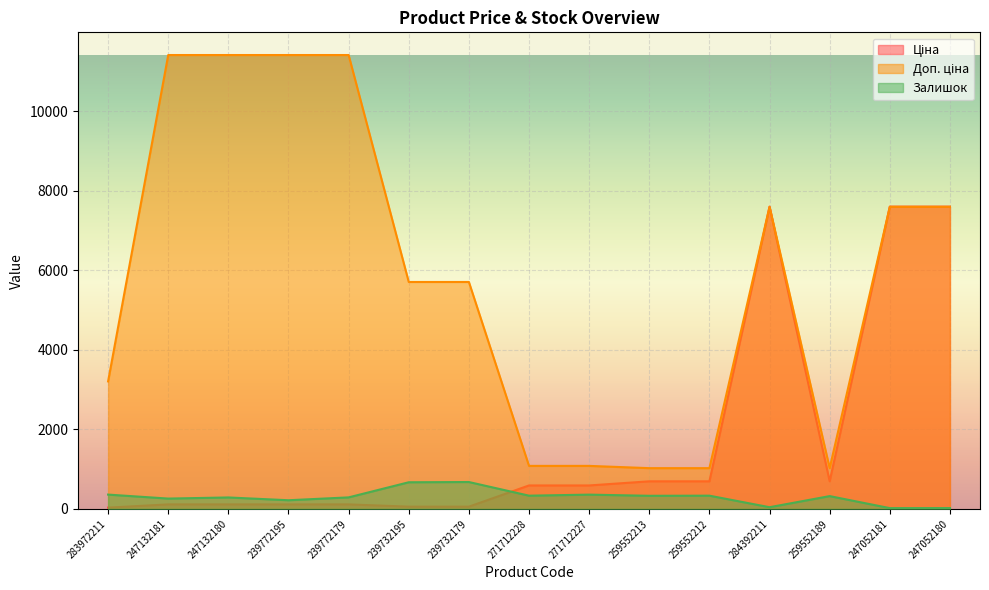

Reading left to right, what are all the values shown in this chart?

Ціна: 283972211=32.0	247132181=114.1	247132180=114.1	239772195=114.1	239772179=114.1	239732195=57.0	239732179=57.0	271712228=589.9	271712227=589.9	259552213=693.7	259552212=693.7	284392211=7596.5	259552189=693.7	247052181=7596.5	247052180=7596.5
Доп. ціна: 283972211=3205.0	247132181=11410.0	247132180=11410.0	239772195=11410.0	239772179=11410.0	239732195=5705.0	239732179=5705.0	271712228=1081.7	271712227=1081.7	259552213=1024.6	259552212=1024.6	284392211=7596.5	259552189=1024.6	247052181=7596.5	247052180=7596.5
Залишок: 283972211=360.0	247132181=260.0	247132180=288.0	239772195=218.0	239772179=290.0	239732195=670.0	239732179=676.0	271712228=333.0	271712227=359.0	259552213=330.0	259552212=333.0	284392211=43.0	259552189=322.0	247052181=20.0	247052180=21.0